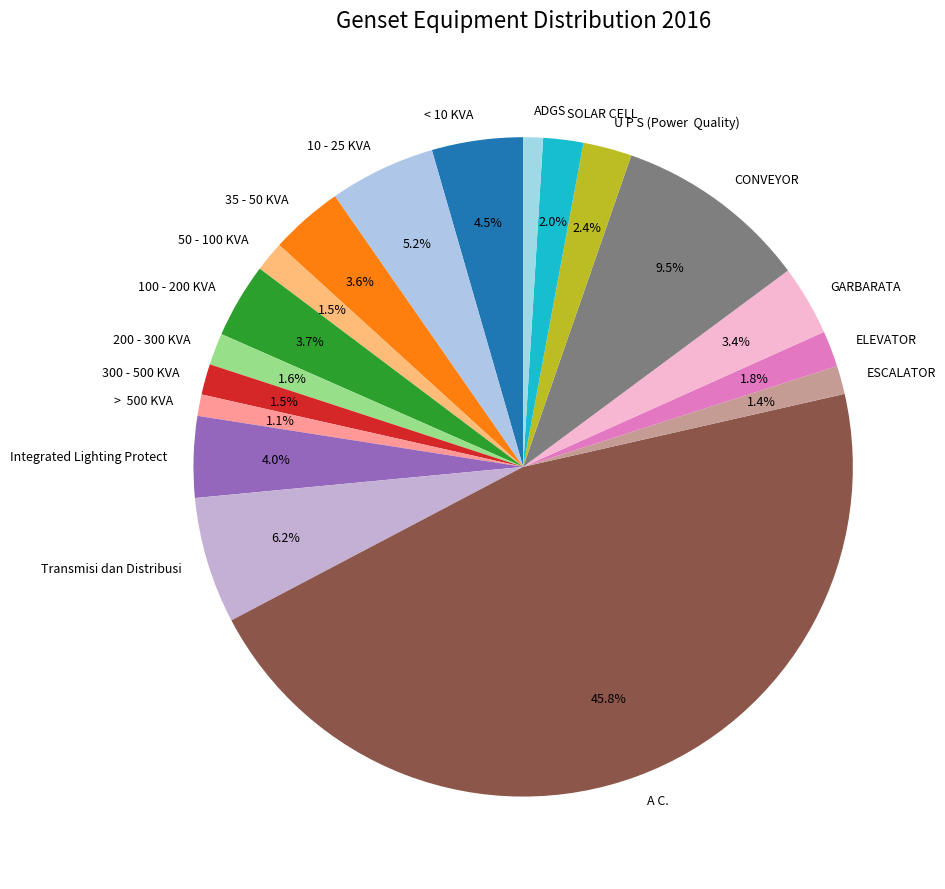

Approximately how many times larger is the value at SOLAR CELL compared to 100 - 200 KVA?

0.5